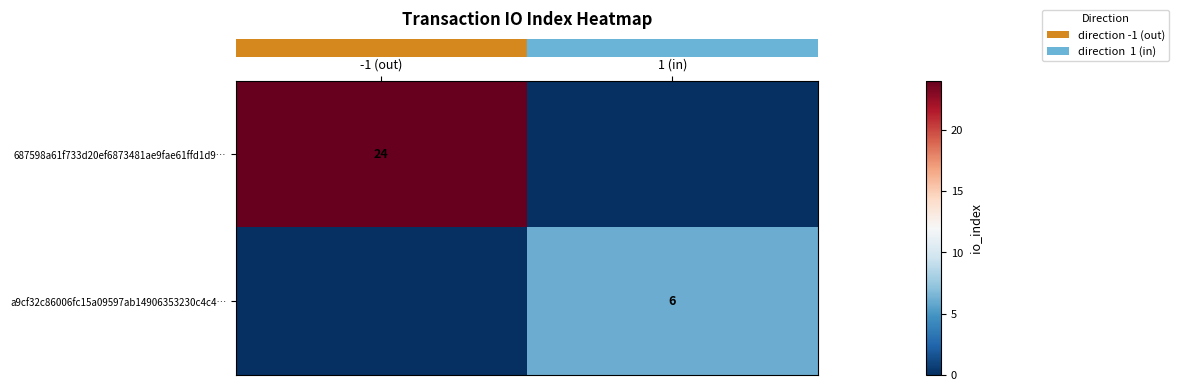

What is the difference between the row_0 values at -1 (out) and 1 (in)?

24